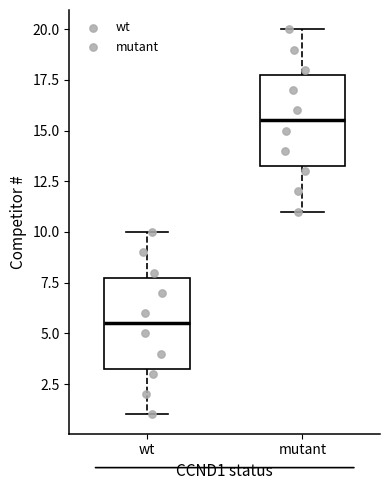

Where does the upper whisker of the box for wt end on the y-axis? The values are not printed on the chart, so give them approximately, as read against the axis.

10.0